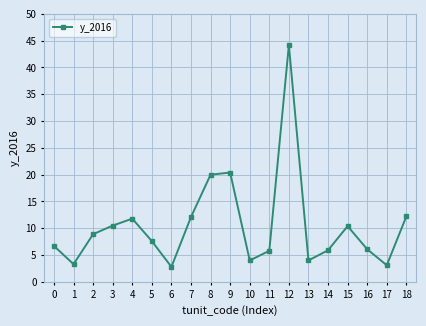

Does the chart have visible grid lines?

Yes